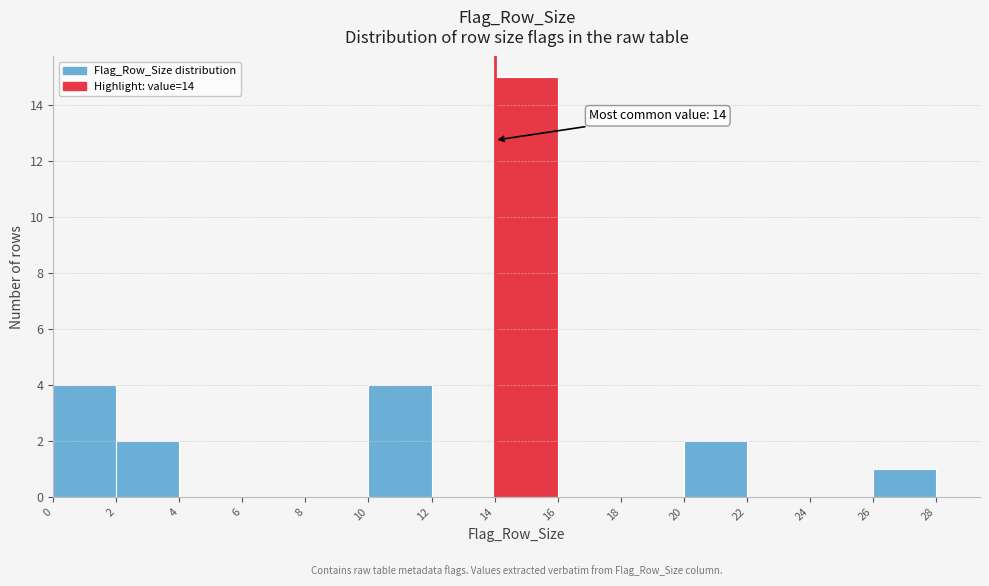

Over which range of the x-axis is the bar tallest?

14 to 16